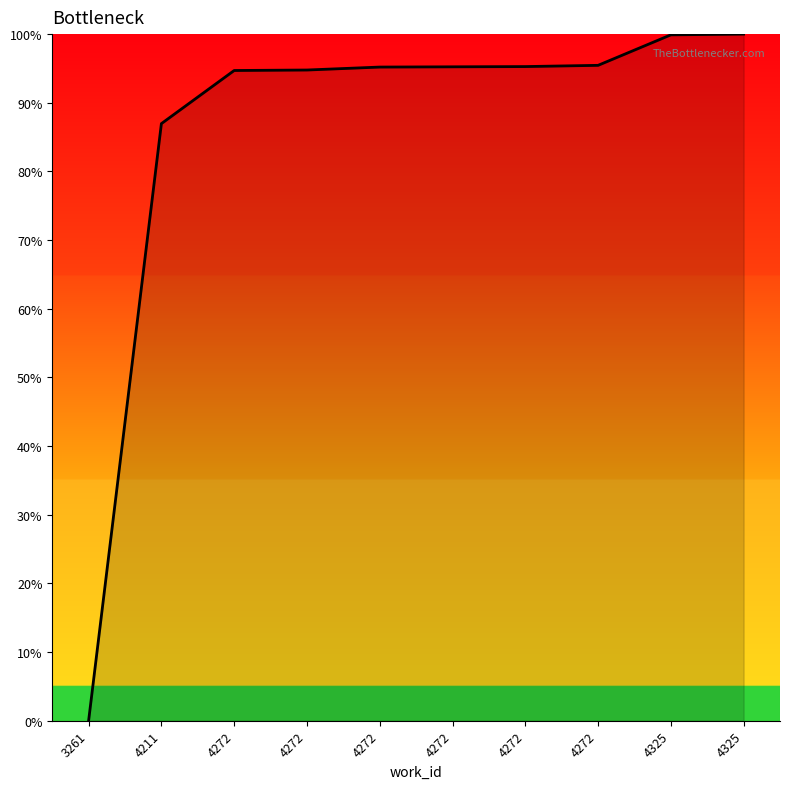

Does the chart have visible grid lines?

No